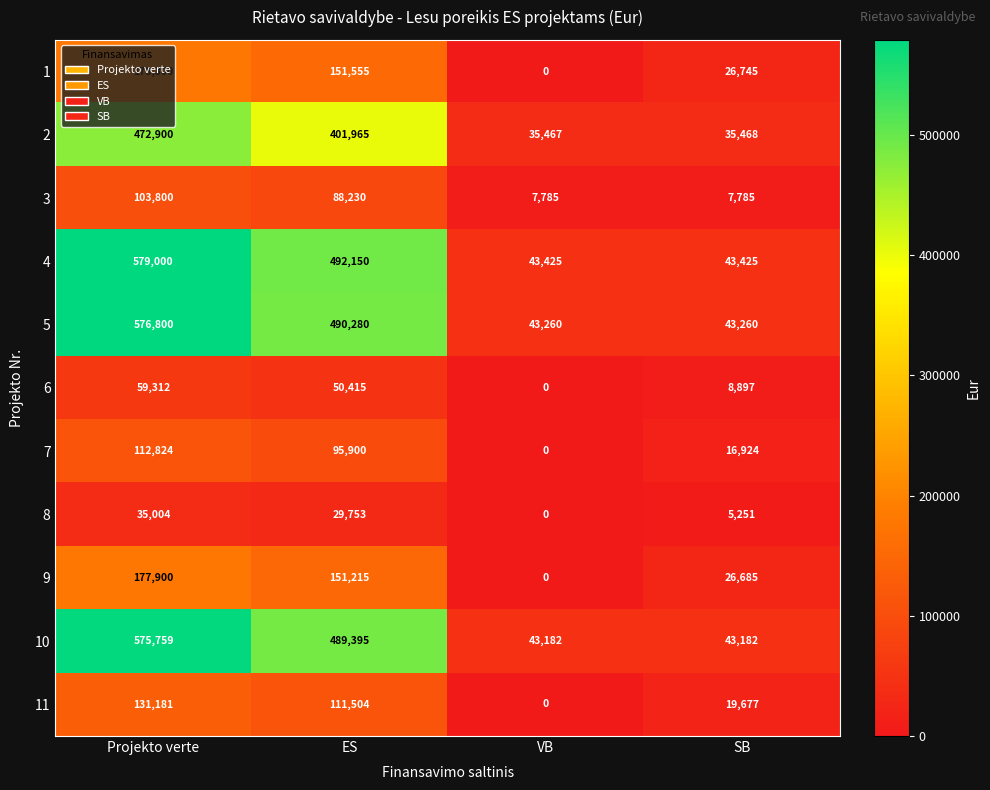

Which category has the highest value in the 4 series?

Projekto verte